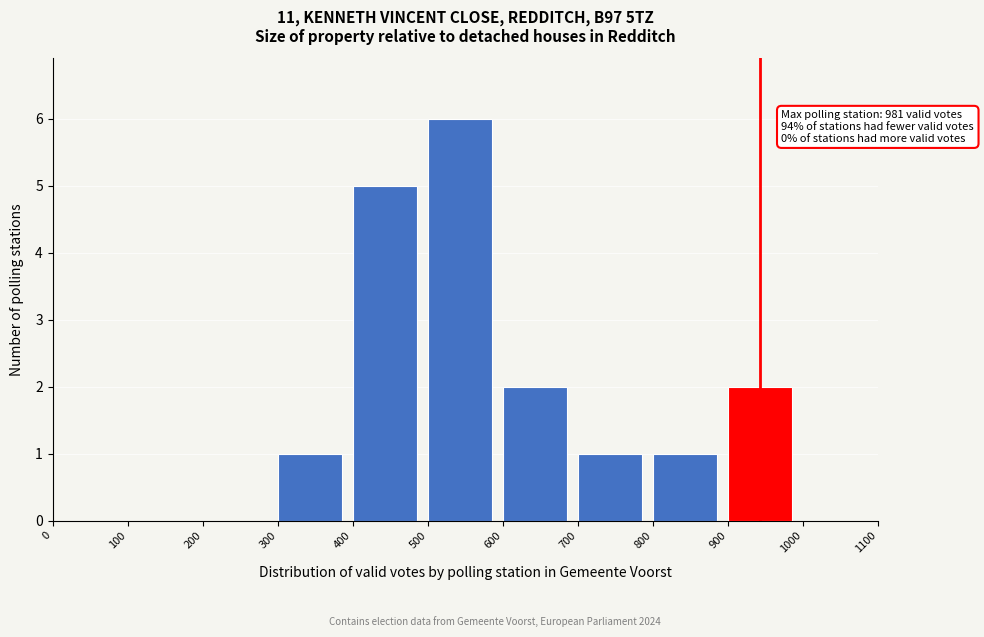

Which range on the x-axis has the tallest bar?

500 to 600